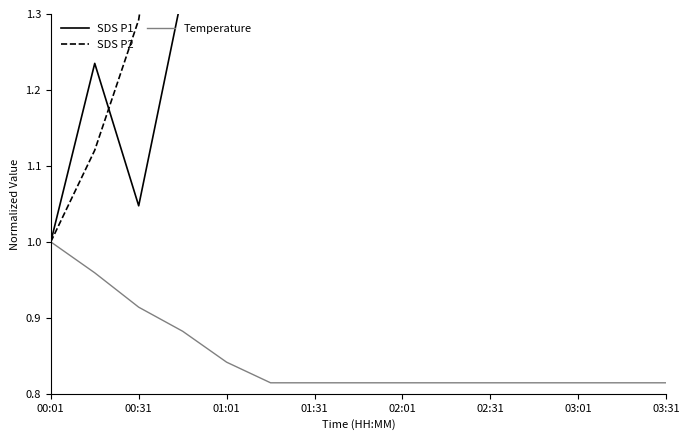

The value of Temperature at 00:01 is 1.7. True or false?

False